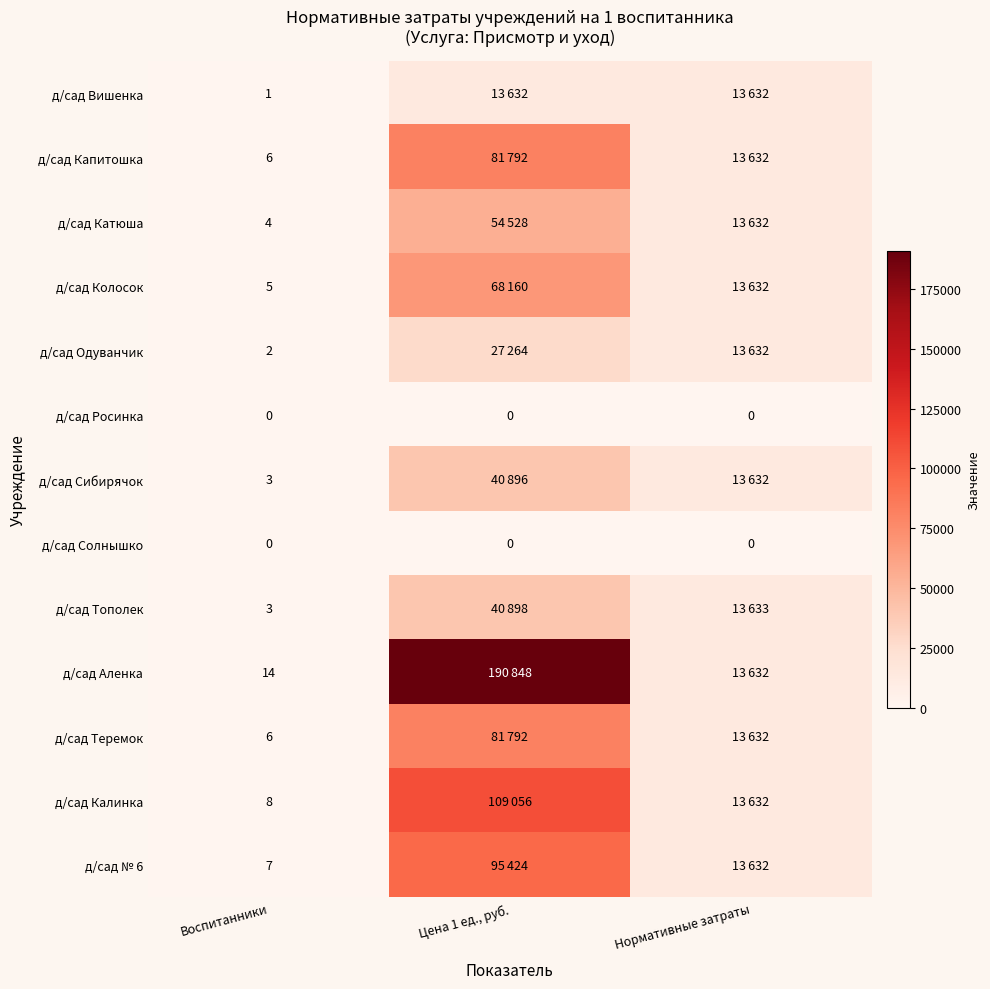

True or false: д/сад Катюша has a value of 7 at Воспитанники.

False